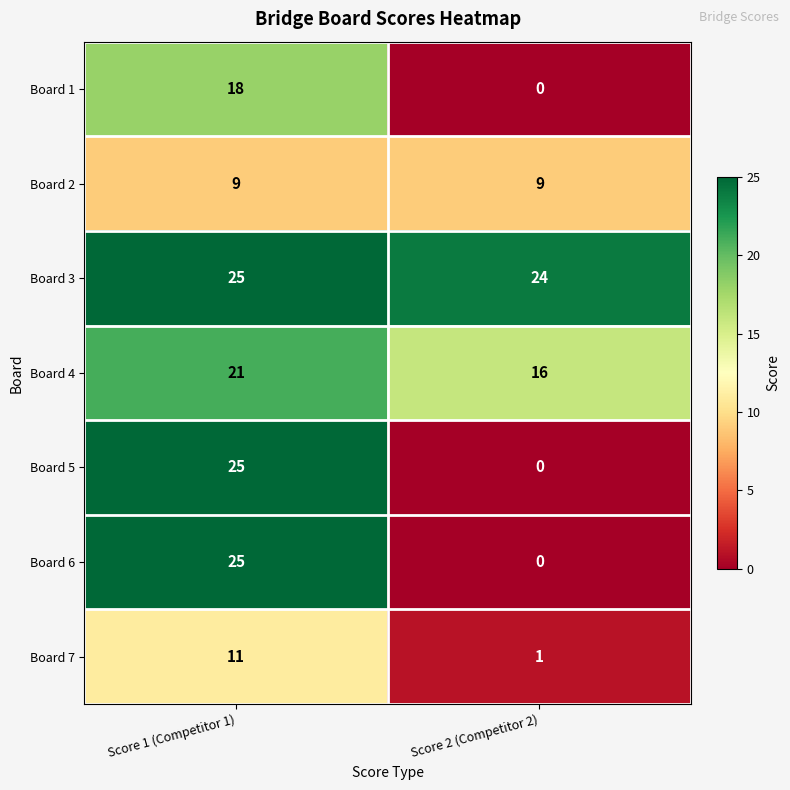

Read the Board 3 value at Score 1 (Competitor 1).

25